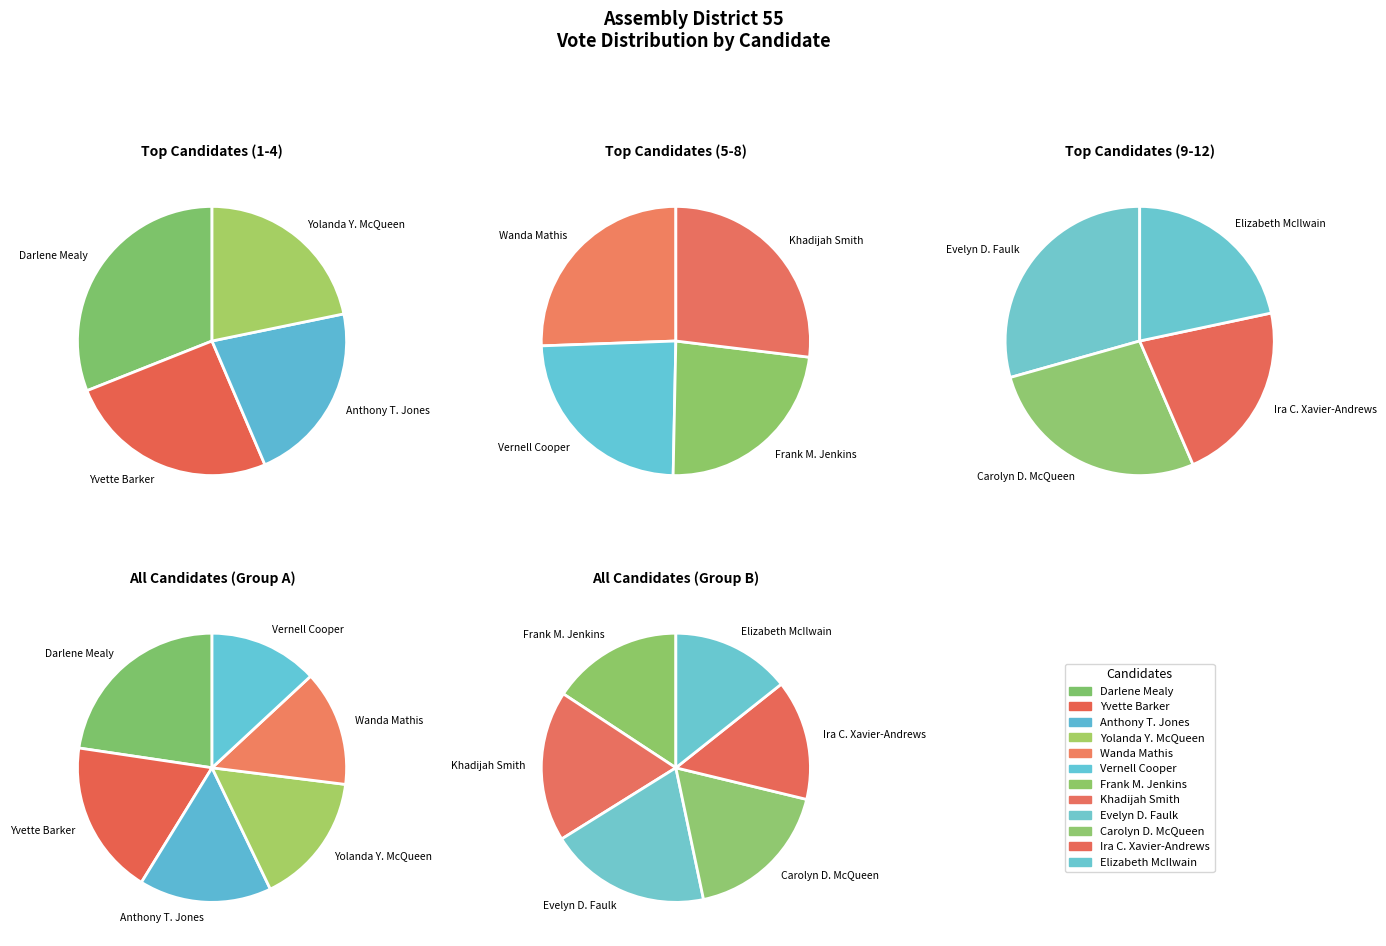

The Yolanda Y. McQueen slice represents 1% of the pie. True or false?

False